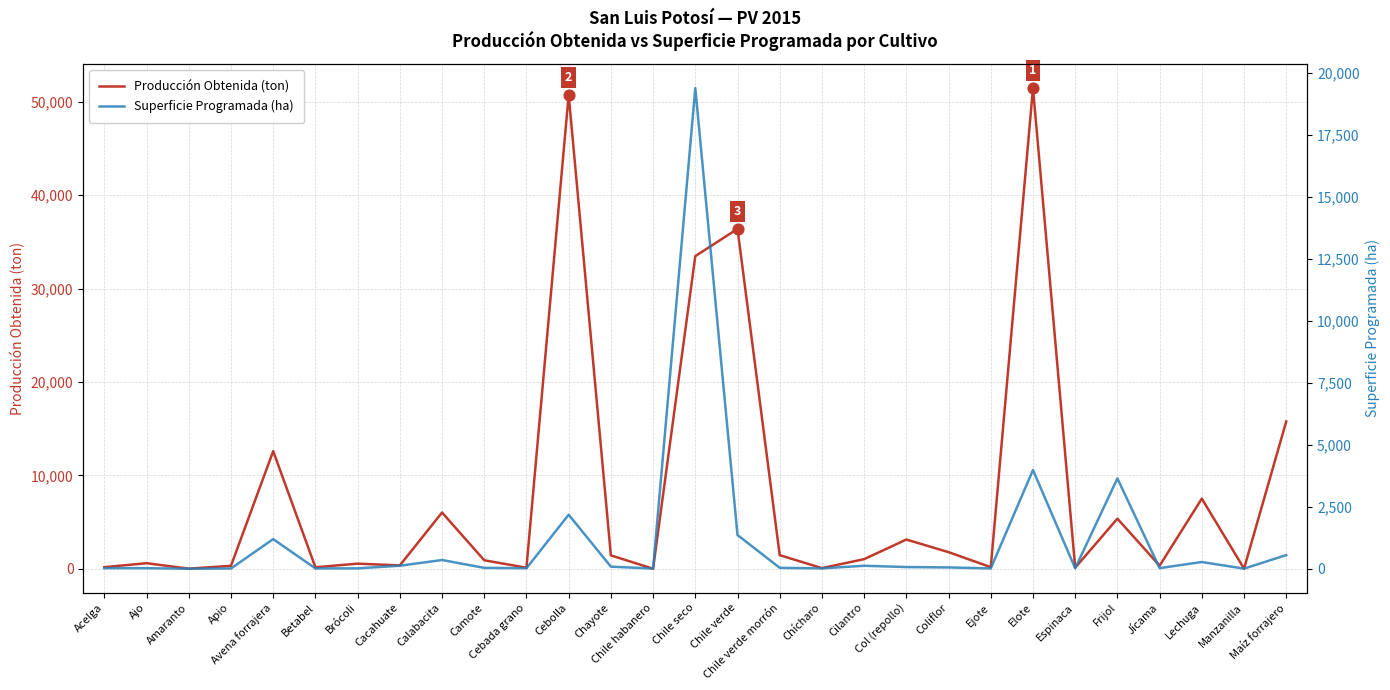

What are all the series names shown in the legend?

Producción Obtenida (ton), Superficie Programada (ha)